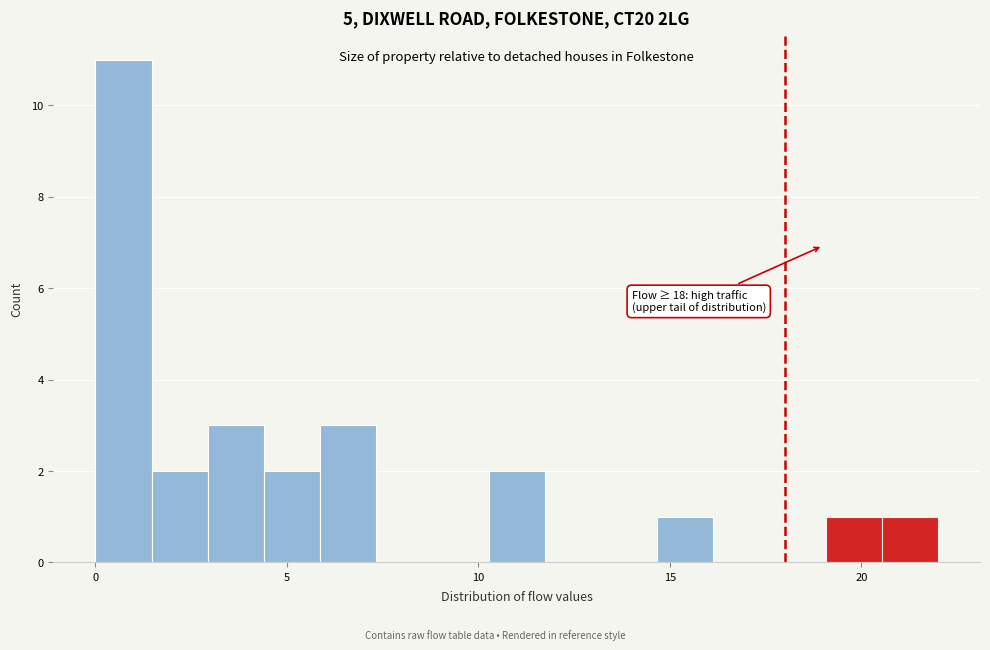

Around what value on the x-axis is the tallest bar? Give the approximate position of its centre, as read against the axis.

0.5